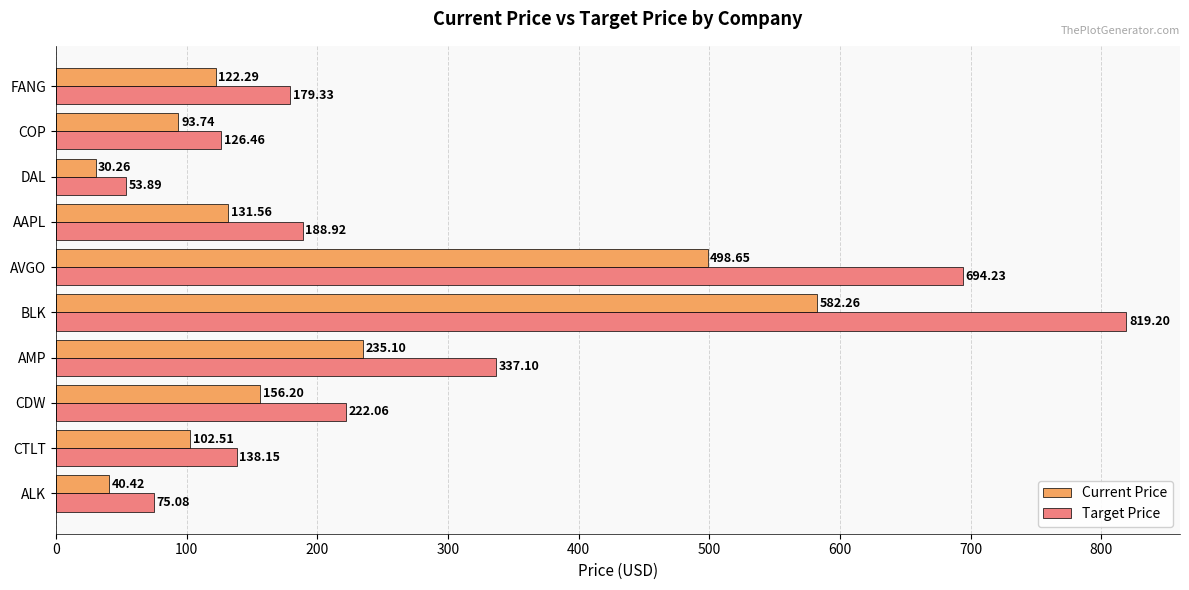

What is the average value of the Current Price series?

199.3